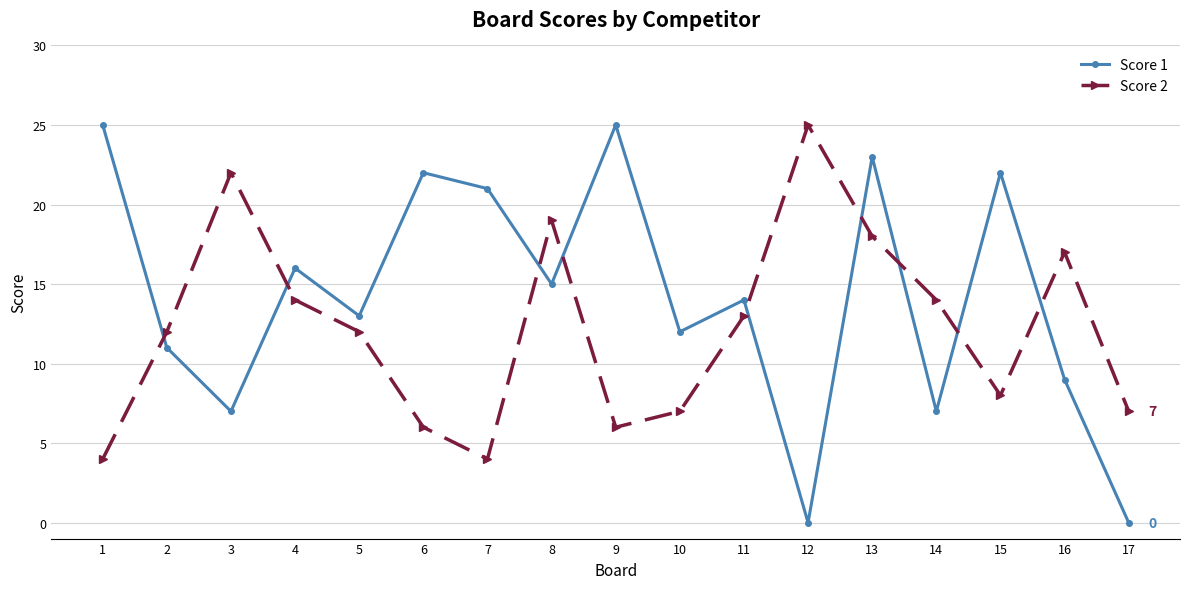

Which series has the largest total across all categories?

Score 1